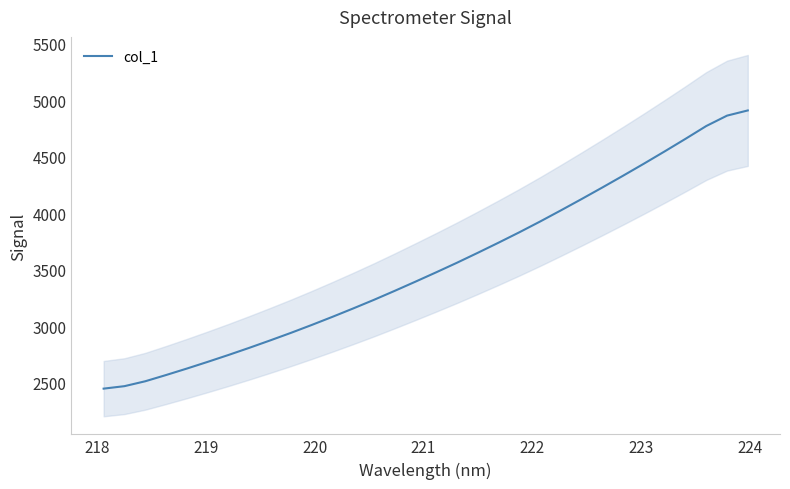

Reading left to right, list all the values displayed in this chart.

2447.8	2469.6	2512.9	2568.1	2625.3	2684.5	2745.5	2808.7	2874.0	2940.9	3010.7	3082.9	3157.2	3233.6	3313.1	3394.6	3477.5	3562.1	3649.9	3739.6	3831.5	3926.8	4025.3	4125.8	4228.2	4332.5	4438.8	4547.4	4658.2	4771.5	4863.3	4909.2